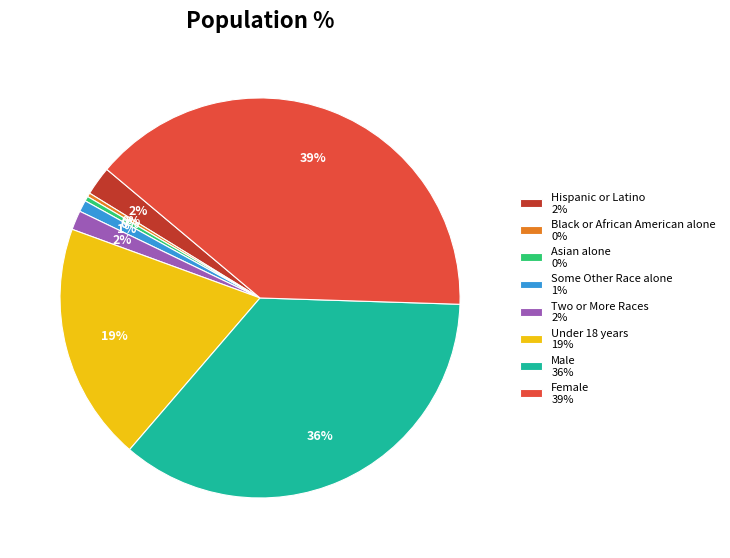

To the nearest percent, what percentage of the pie is Some Other Race alone?

1%